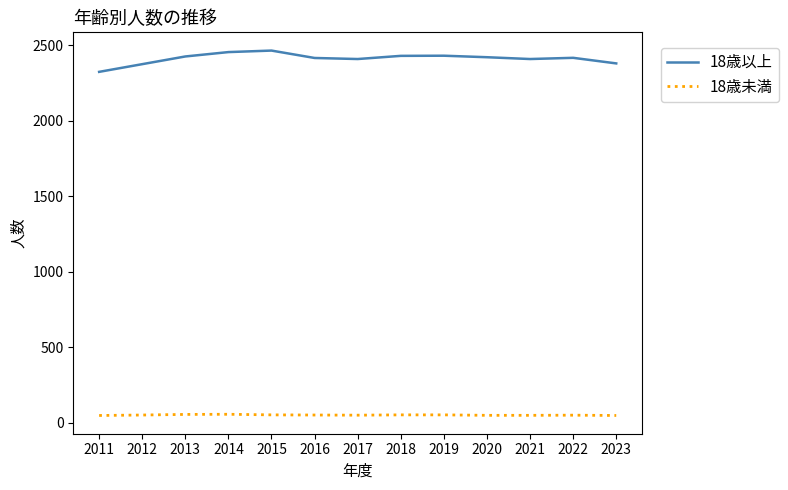

What is the difference between the highest and lowest values at 2011?

2277